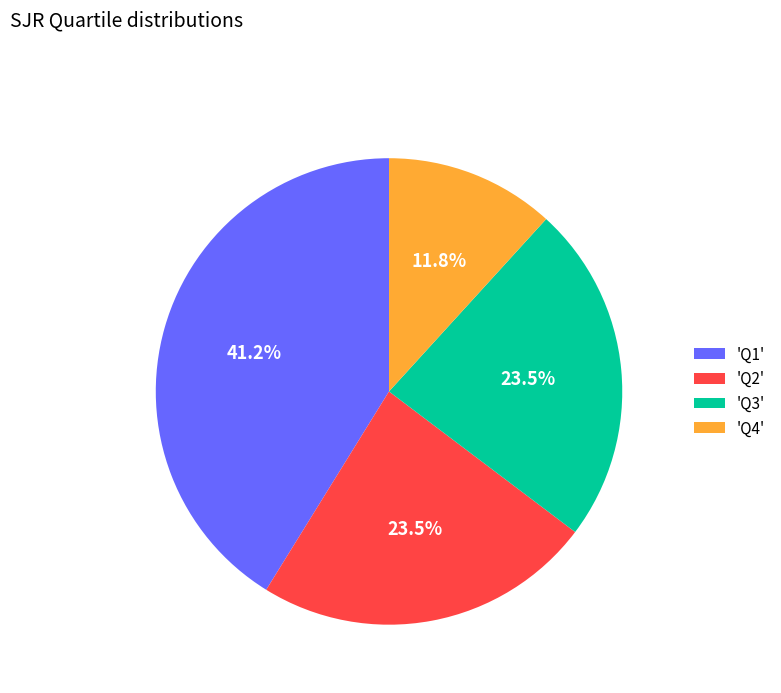

Does any single category account for the majority?

No